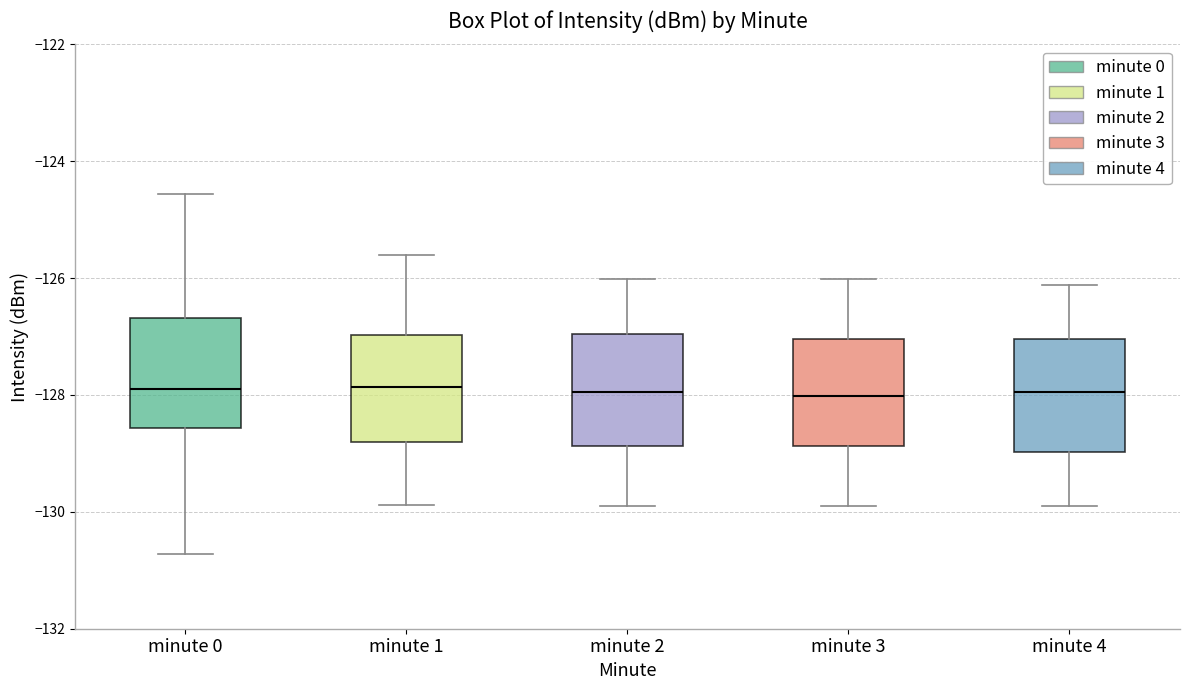

Reading left to right, transcribe this box plot: for each box, give where its median line is, the range the box spans, and where its two whiskers end, as read against the y-axis. The values are not printed on the chart, so give them approximately, as read against the axis.

minute 0: median -127.8, box -128.6 to -126.6, whiskers -130.8 to -124.6
minute 1: median -127.8, box -128.8 to -127.0, whiskers -129.8 to -125.6
minute 2: median -128.0, box -128.8 to -127.0, whiskers -130.0 to -126.0
minute 3: median -128.0, box -128.8 to -127.0, whiskers -130.0 to -126.0
minute 4: median -128.0, box -129.0 to -127.0, whiskers -130.0 to -126.2